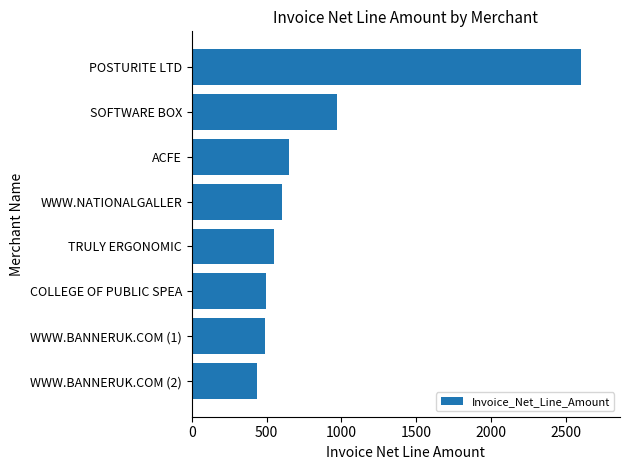

The value at WWW.BANNERUK.COM (2) is 218.4. True or false?

False